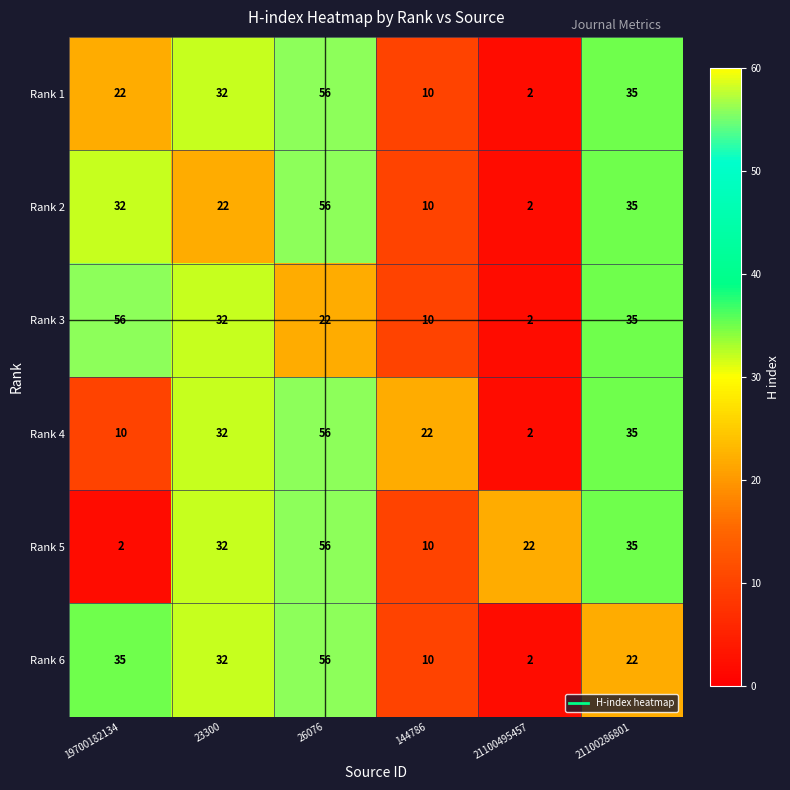

The Rank 1 series shows 3 at 21100495457. True or false?

False